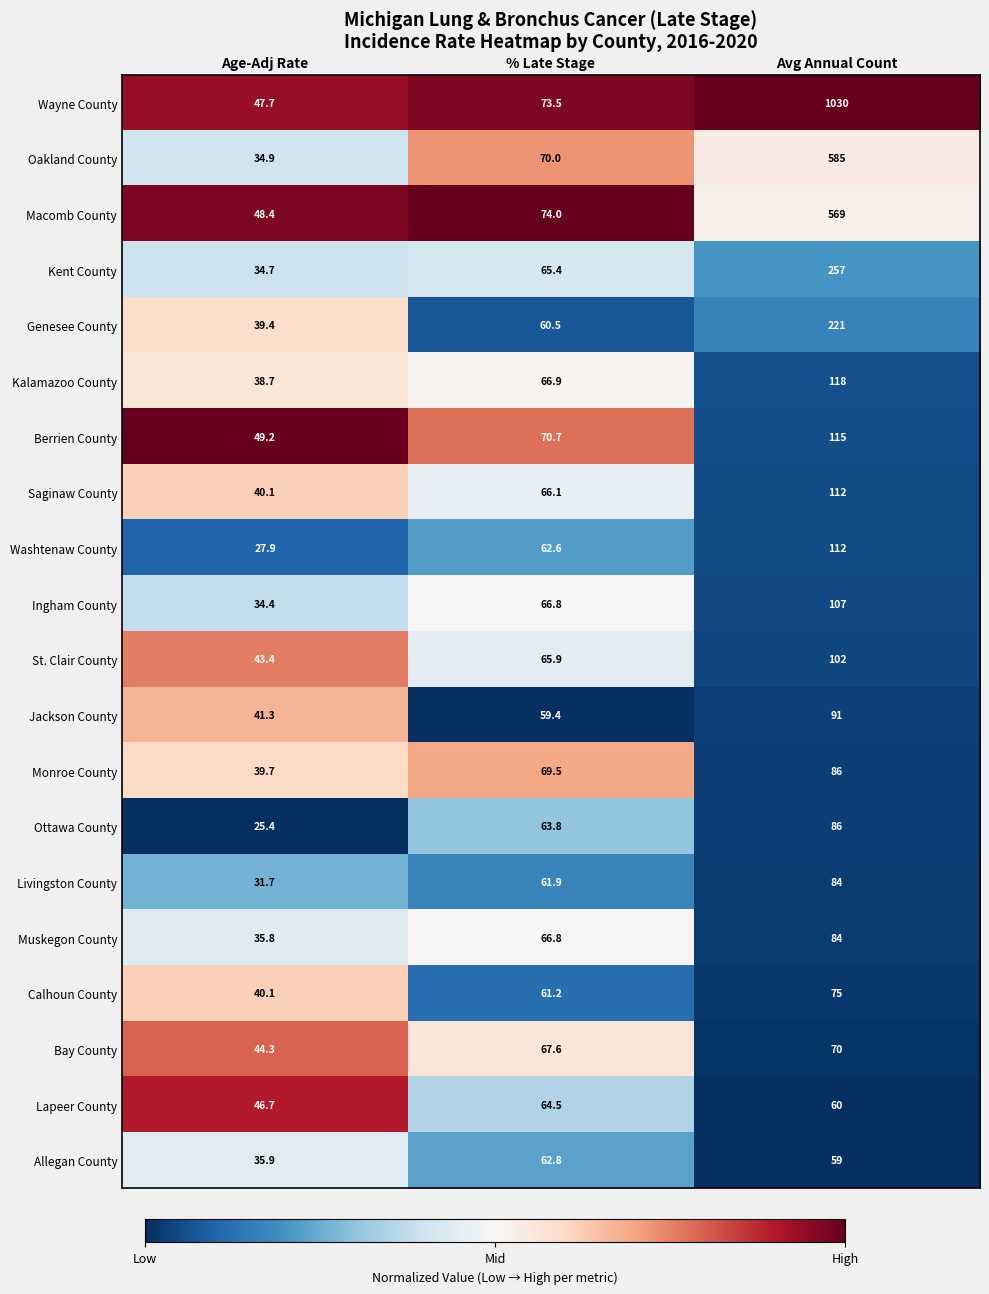

Rank the categories by Wayne County value from highest to lowest.

Avg Annual Count, % Late Stage, Age-Adj Rate